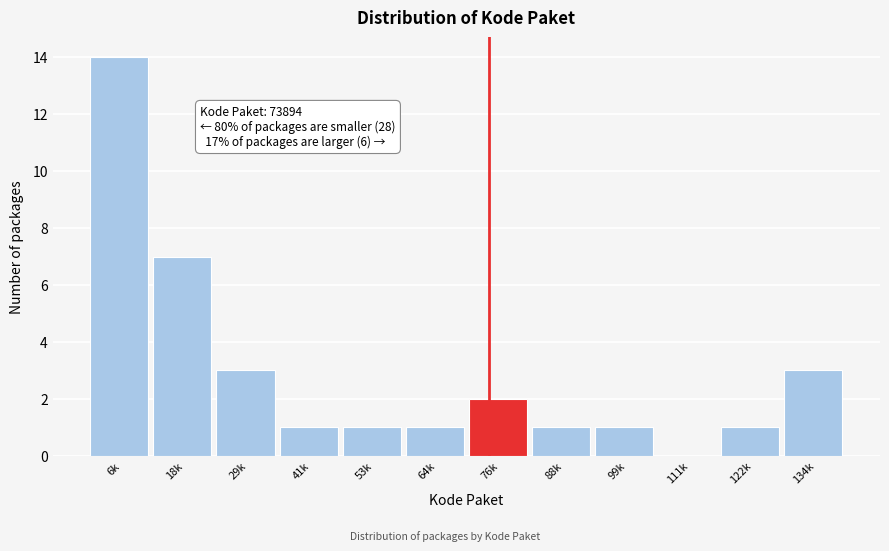

Reading right to left, extract all data points from this chart.

134k=3	122k=1	111k=0	99k=1	88k=1	76k=2	64k=1	53k=1	41k=1	29k=3	18k=7	6k=14